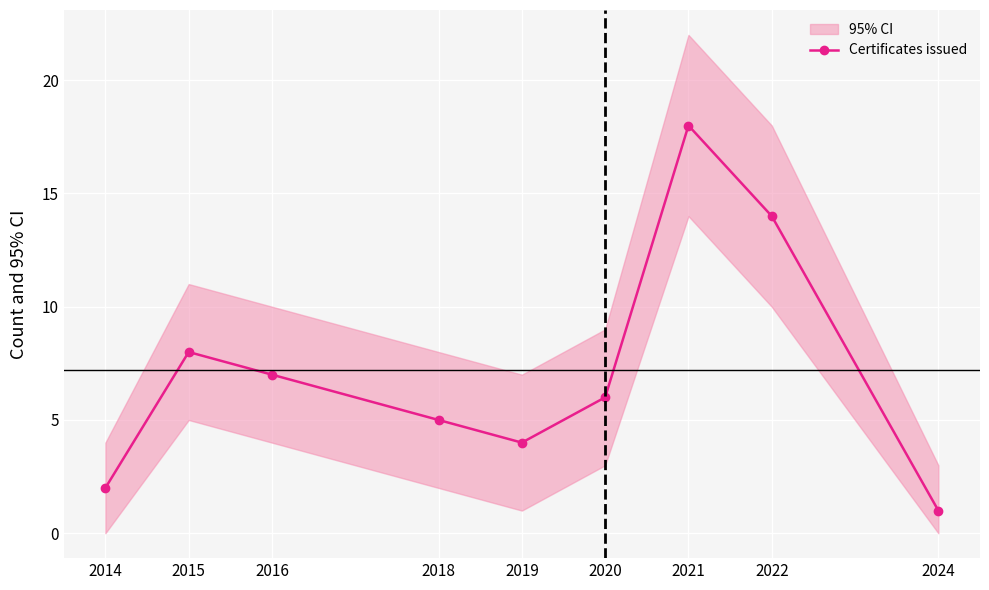

What is the sum of the values at 2015 and 2018?

13